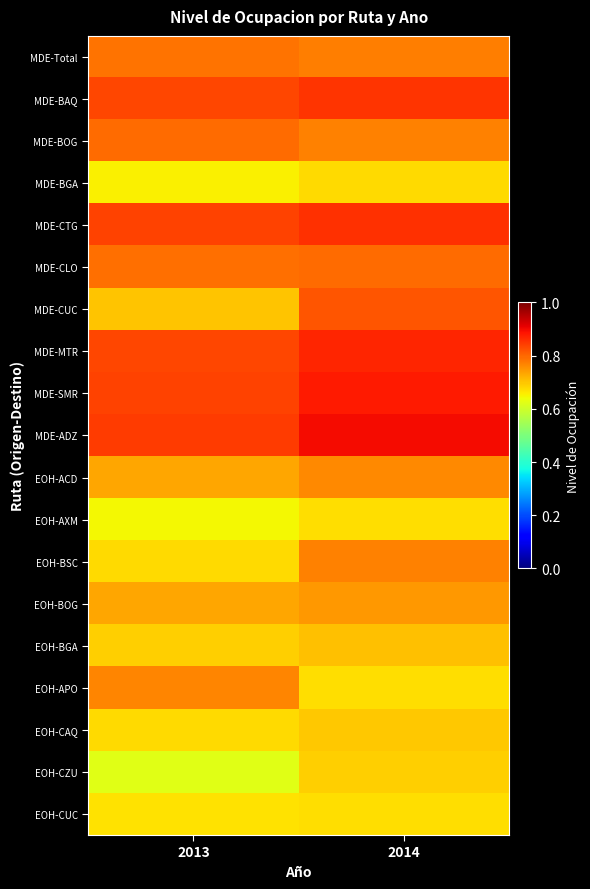

At how many categories does at least one series exceed 0?

2